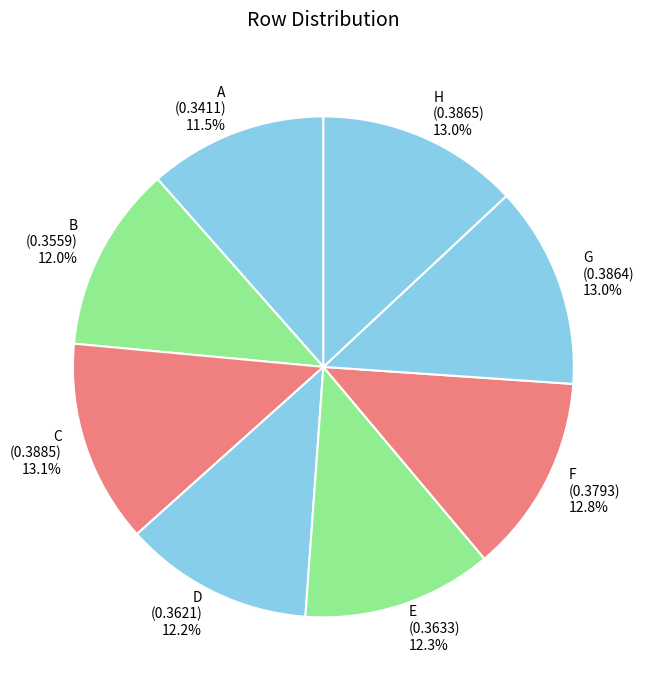

What percentage is the H slice, to the nearest percent?

13%